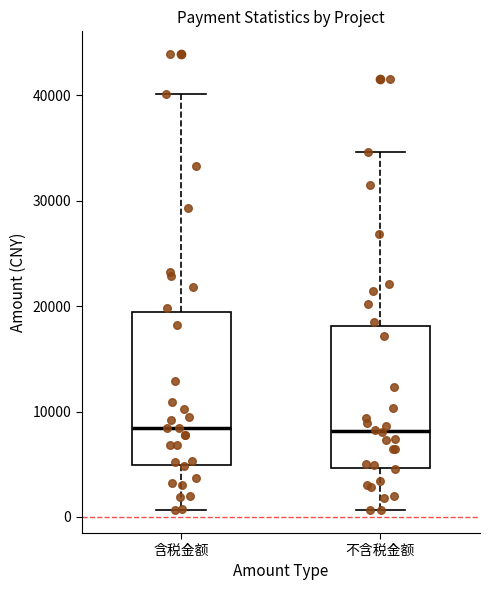

Reading left to right, transcribe this box plot: for each box, give where its median line is, the range the box spans, and where its two whiskers end, as read against the y-axis. The values are not printed on the chart, so give them approximately, as read against the axis.

含税金额: median 8000, box 5000 to 19000, whiskers 1000 to 40000
不含税金额: median 8000, box 5000 to 18000, whiskers 1000 to 35000